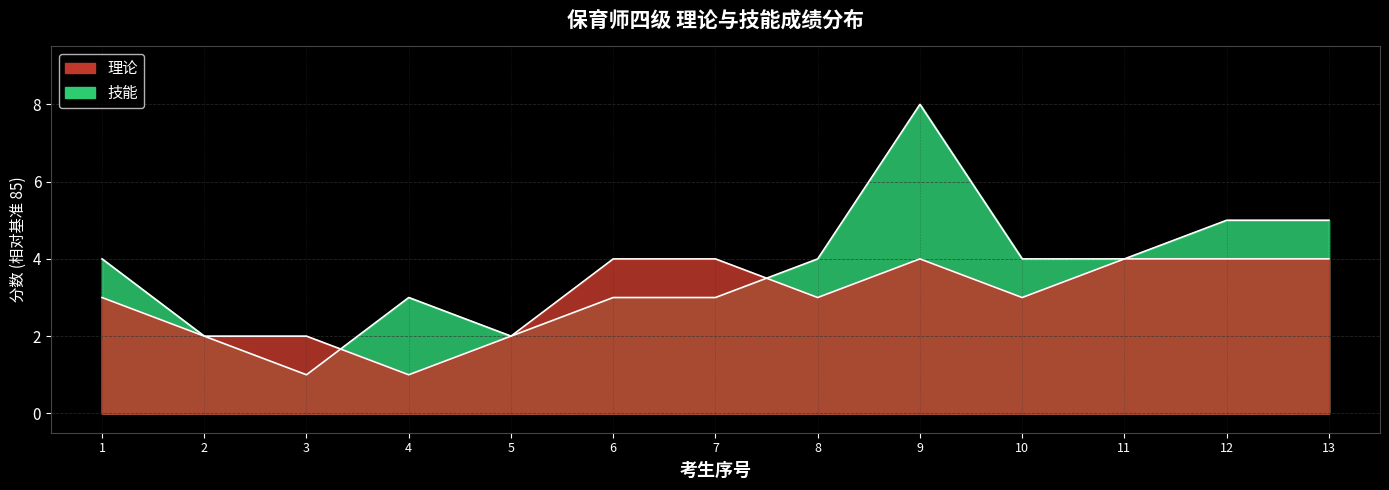

Which series ends up on top after the final intersection of 技能 and 理论?

技能